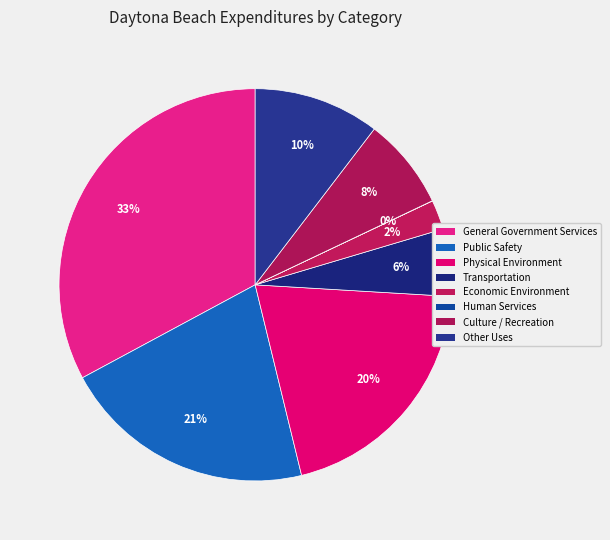

Rank the categories by value from lowest to highest.

Human Services, Economic Environment, Transportation, Culture / Recreation, Other Uses, Physical Environment, Public Safety, General Government Services